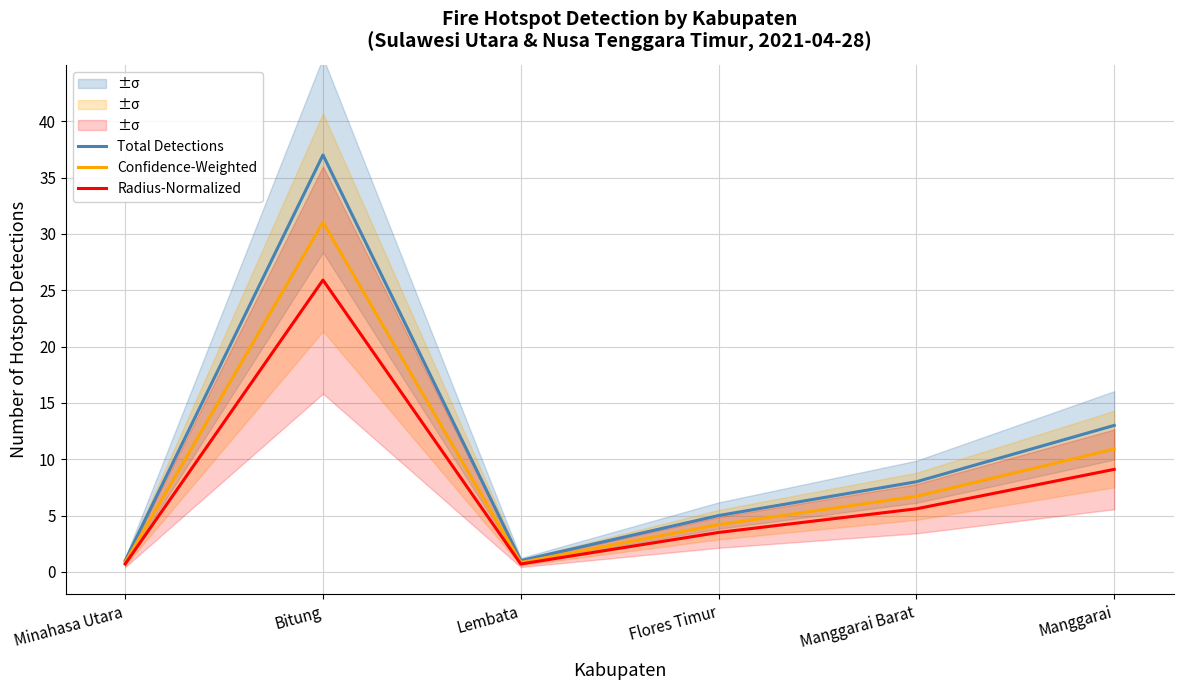

Reading left to right, list all the values displayed in this chart.

Total Detections: Minahasa Utara=1.0	Bitung=37.0	Lembata=1.0	Flores Timur=5.0	Manggarai Barat=8.0	Manggarai=13.0
Confidence-Weighted: Minahasa Utara=0.8	Bitung=31.0	Lembata=0.8	Flores Timur=4.2	Manggarai Barat=6.7	Manggarai=10.9
Radius-Normalized: Minahasa Utara=0.7	Bitung=25.9	Lembata=0.7	Flores Timur=3.5	Manggarai Barat=5.6	Manggarai=9.1